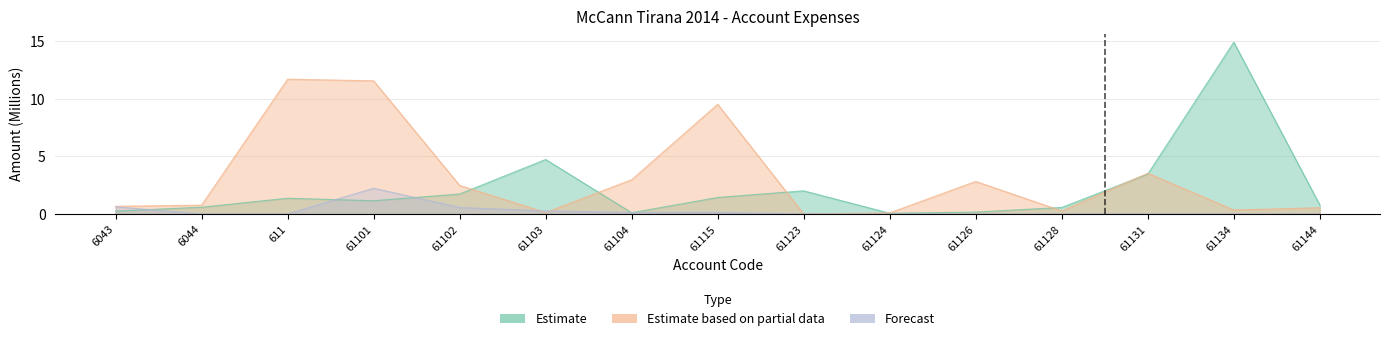

What is the sum of the Estimate values at 61144 and 61128?

1.3